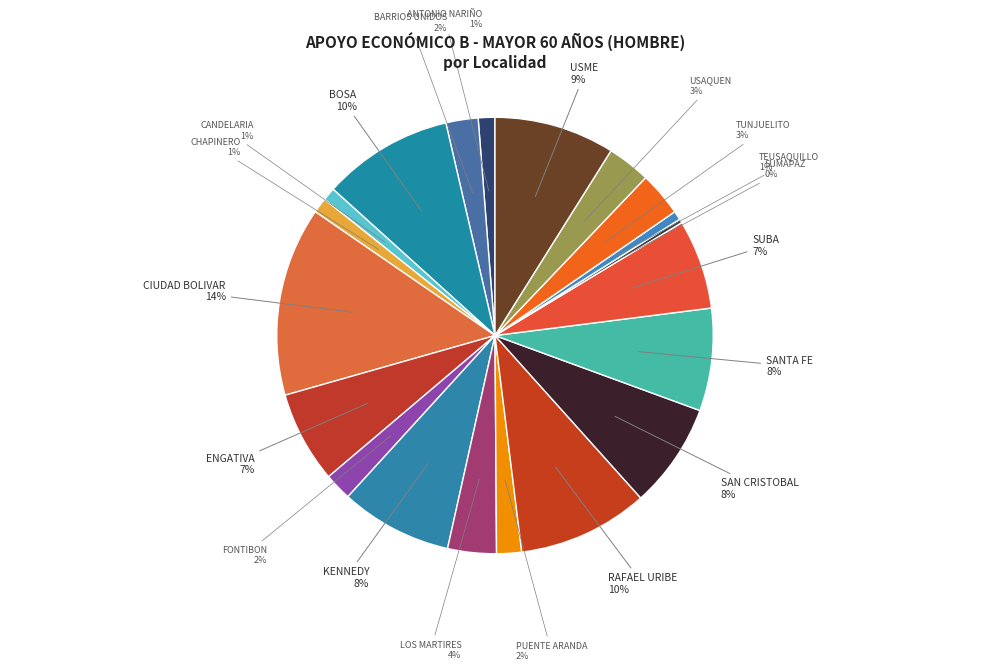

To the nearest percent, what is the difference between the largest and smallest slice percentages?

14%